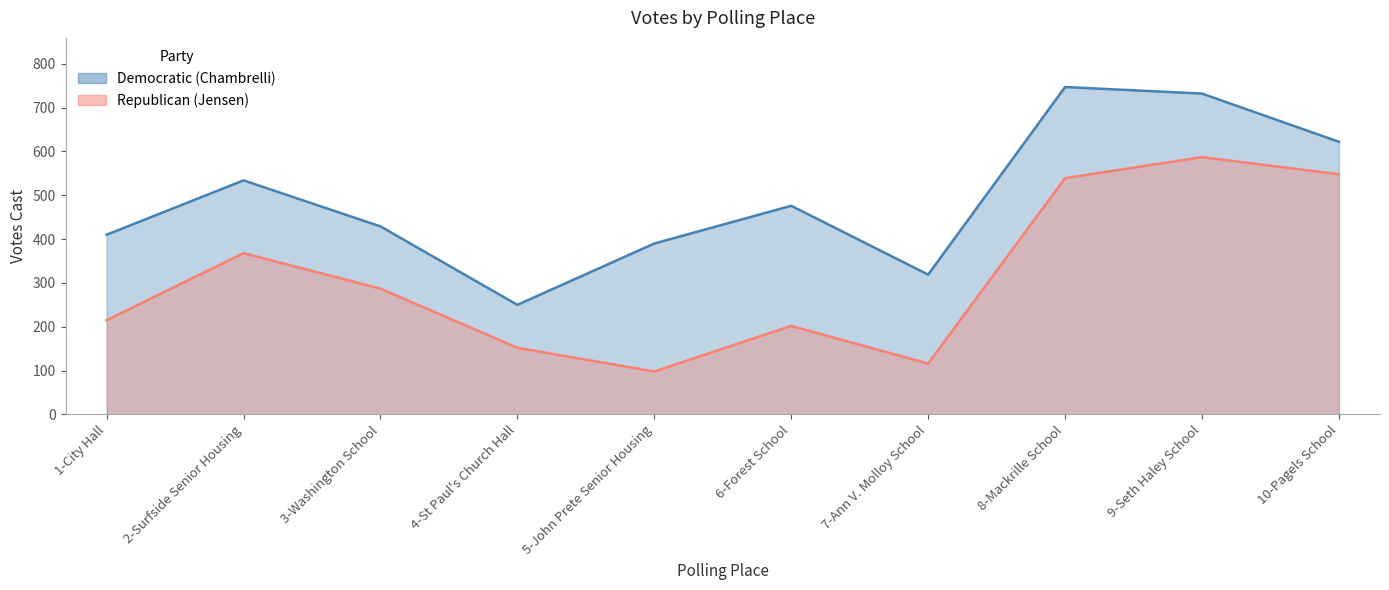

How many series are shown in this chart?

2